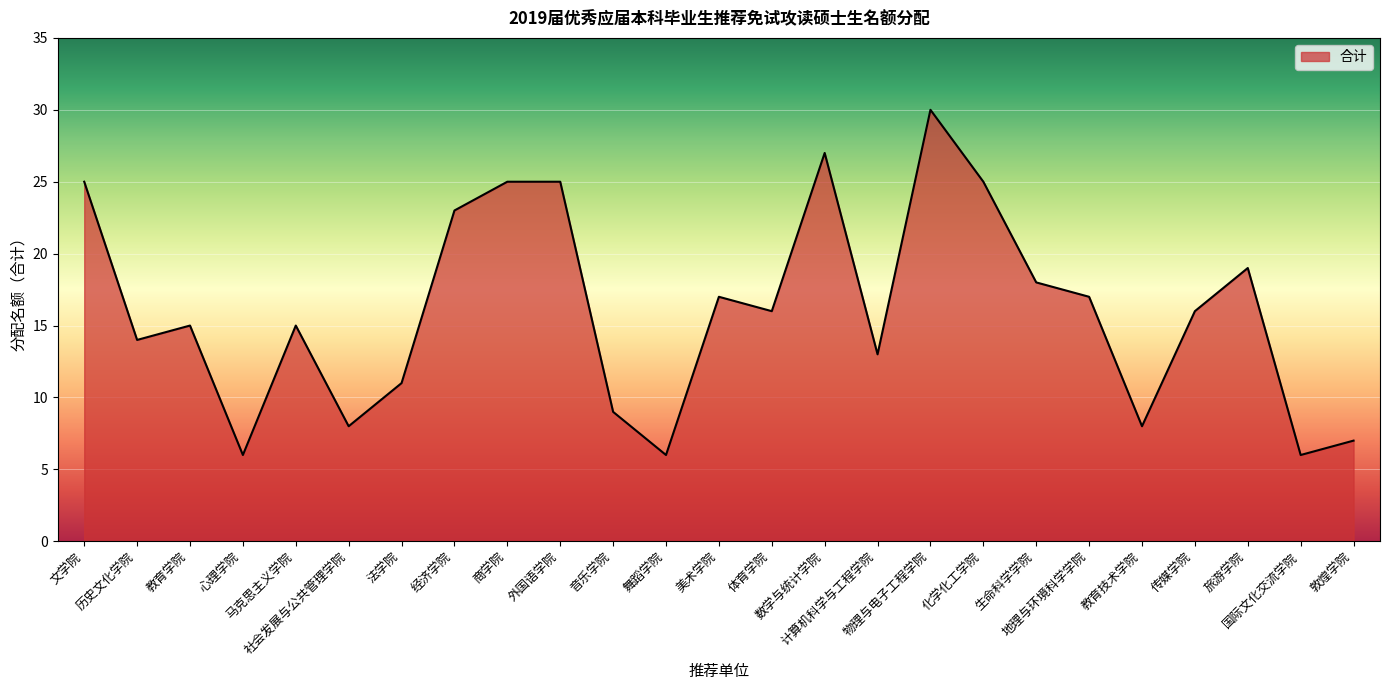

What position from the right is 体育学院?

12